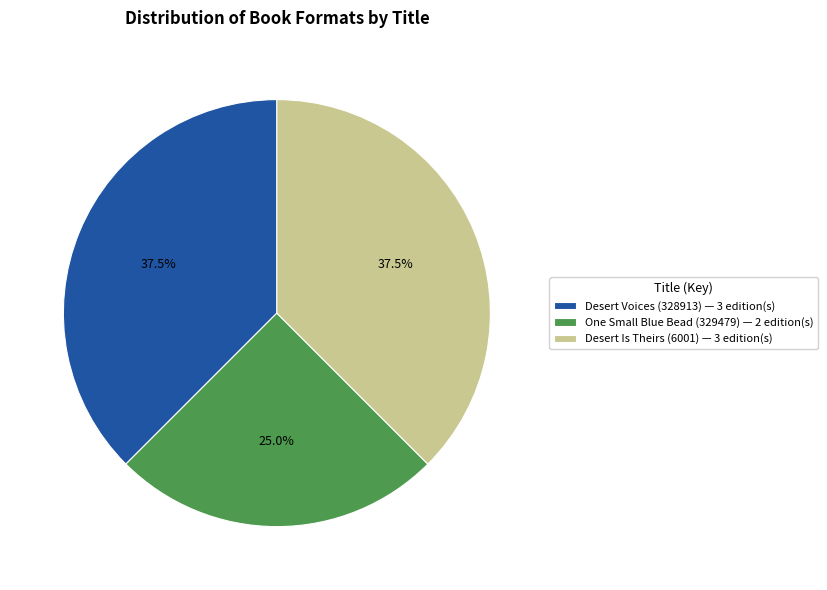

Which has a higher value, Desert Is Theirs (6001) — 3 edition(s) or One Small Blue Bead (329479) — 2 edition(s)?

Desert Is Theirs (6001) — 3 edition(s)